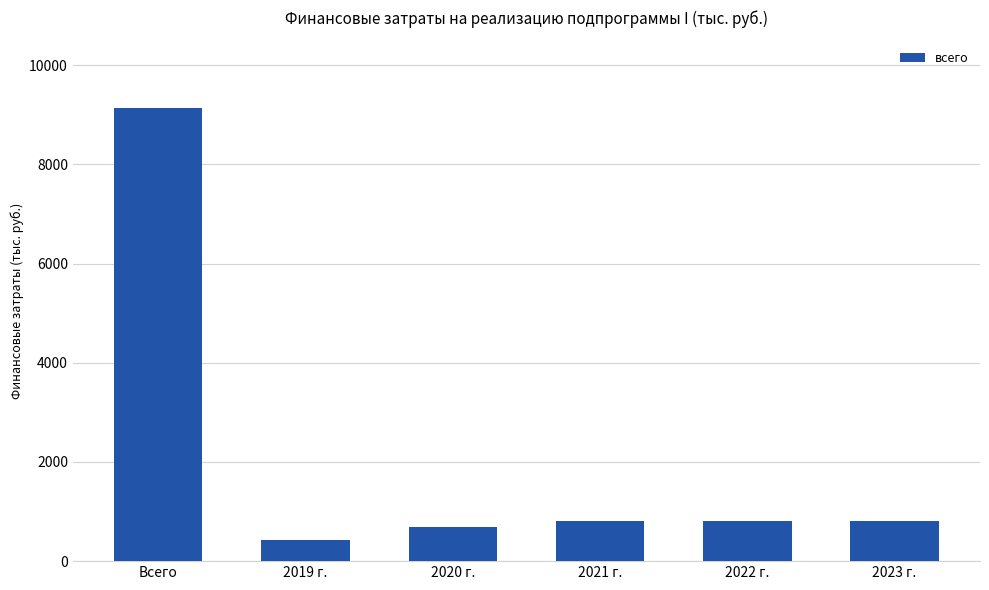

Reading left to right, extract all data points from this chart.

Всего=9132.0	2019 г.=433.5	2020 г.=698.5	2021 г.=800.0	2022 г.=800.0	2023 г.=800.0